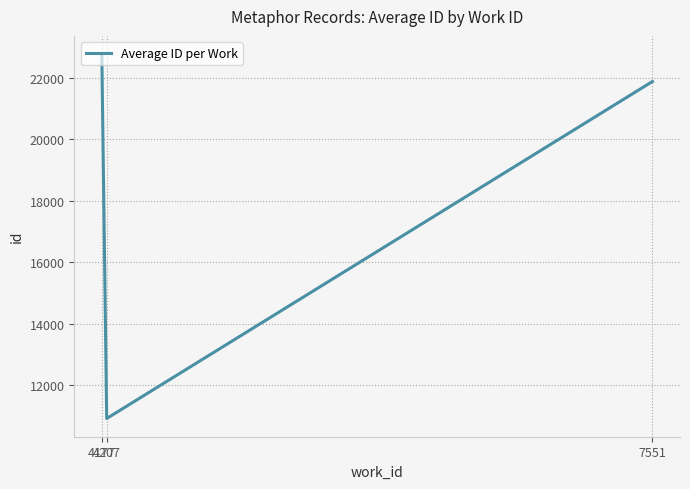

What is the change in value from 4177 to 7551?

-891.5